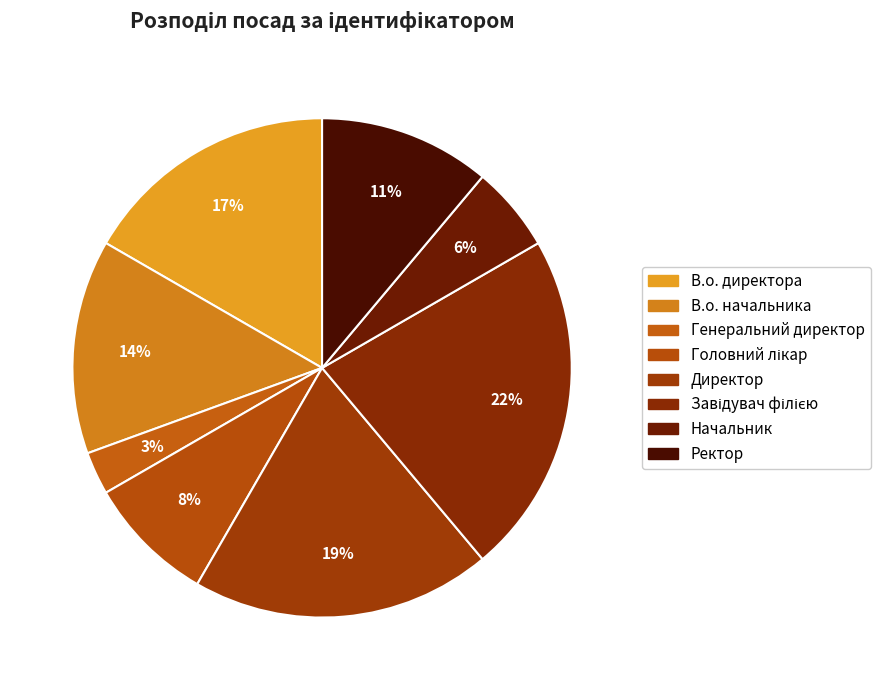

The В.о. начальника slice represents 5% of the pie. True or false?

False